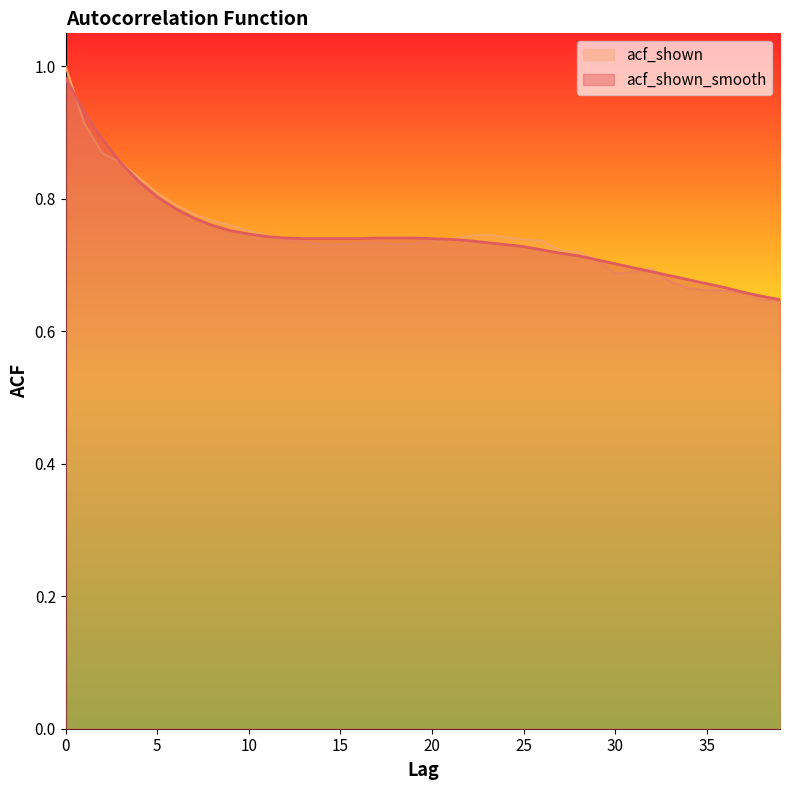

How many times do acf_shown and acf_shown_smooth cross each other?

4